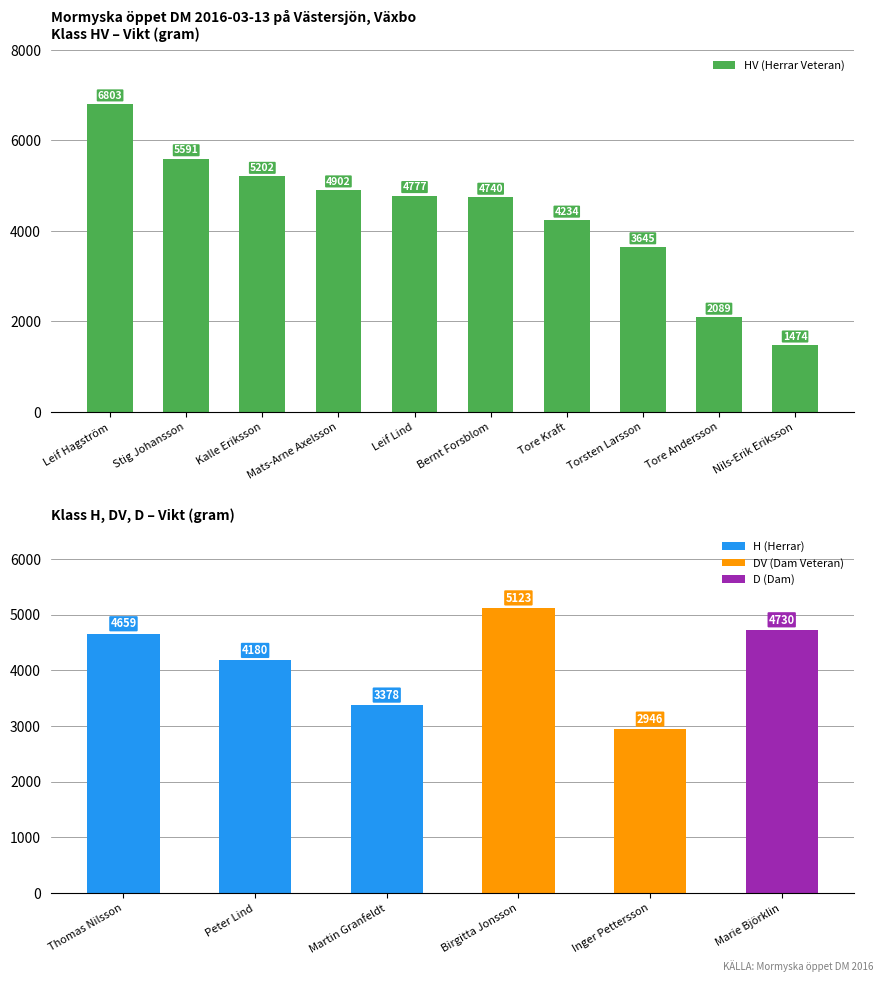

Rank the categories by value from lowest to highest.

Nils-Erik Eriksson, Tore Andersson, Torsten Larsson, Tore Kraft, Bernt Forsblom, Leif Lind, Mats-Arne Axelsson, Kalle Eriksson, Stig Johansson, Leif Hagström